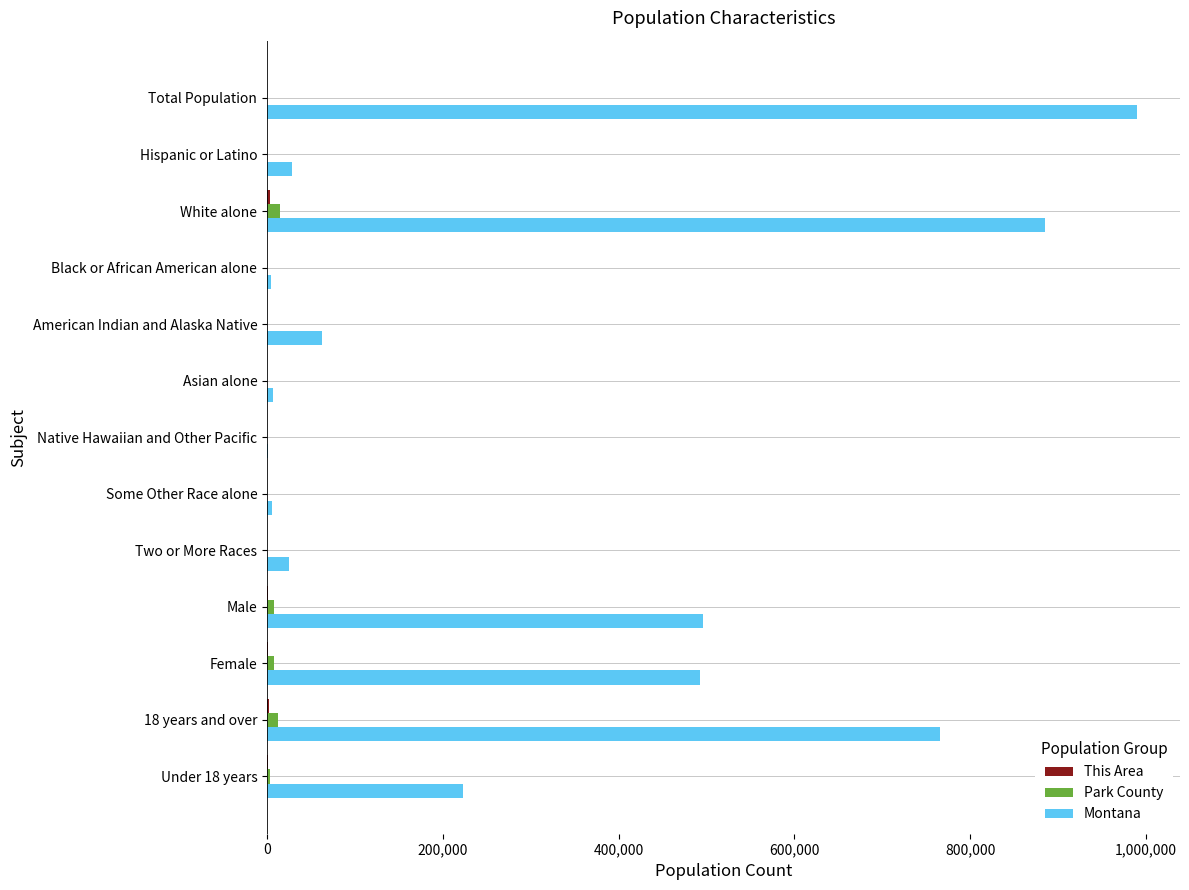

Which series has the largest total across all categories?

Montana